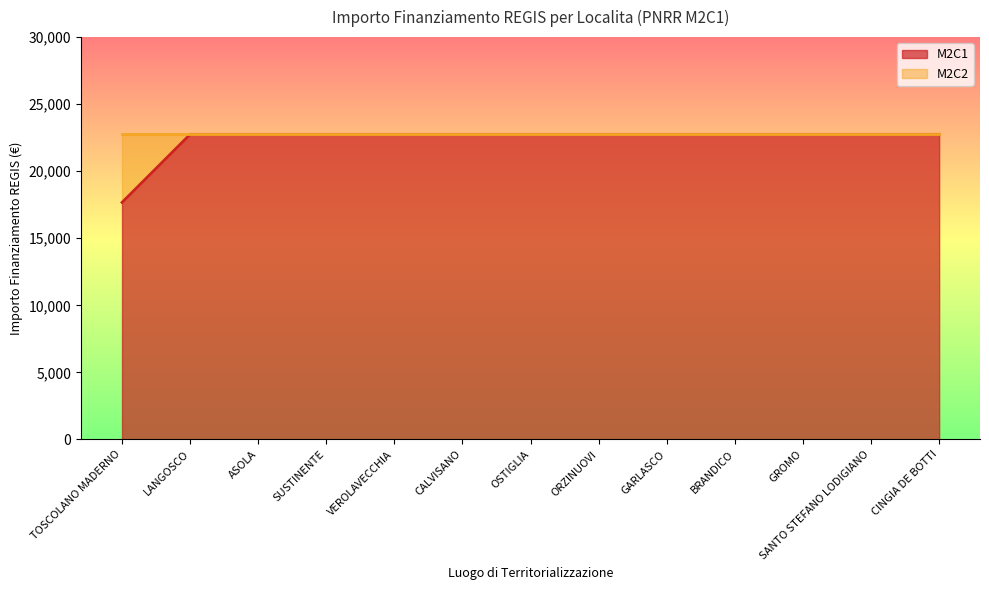

True or false: the data shows 22750.0 at LANGOSCO.

True